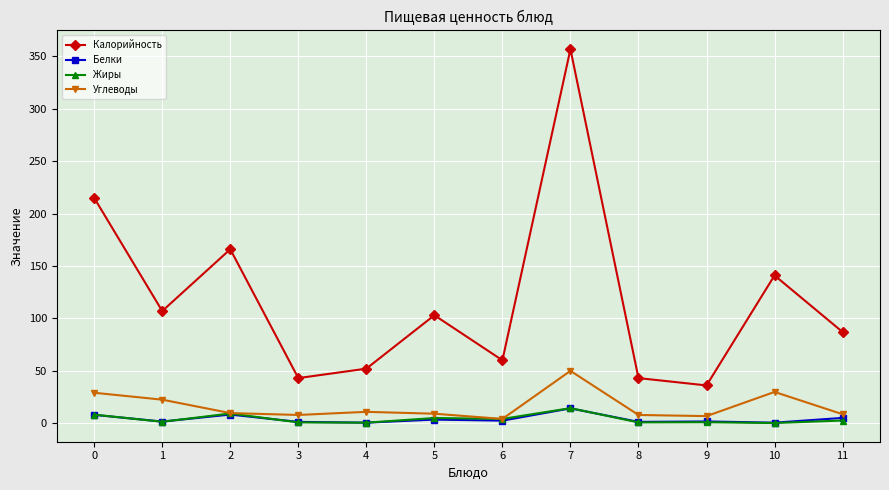

The Белки series shows 14.1 at 7. True or false?

True